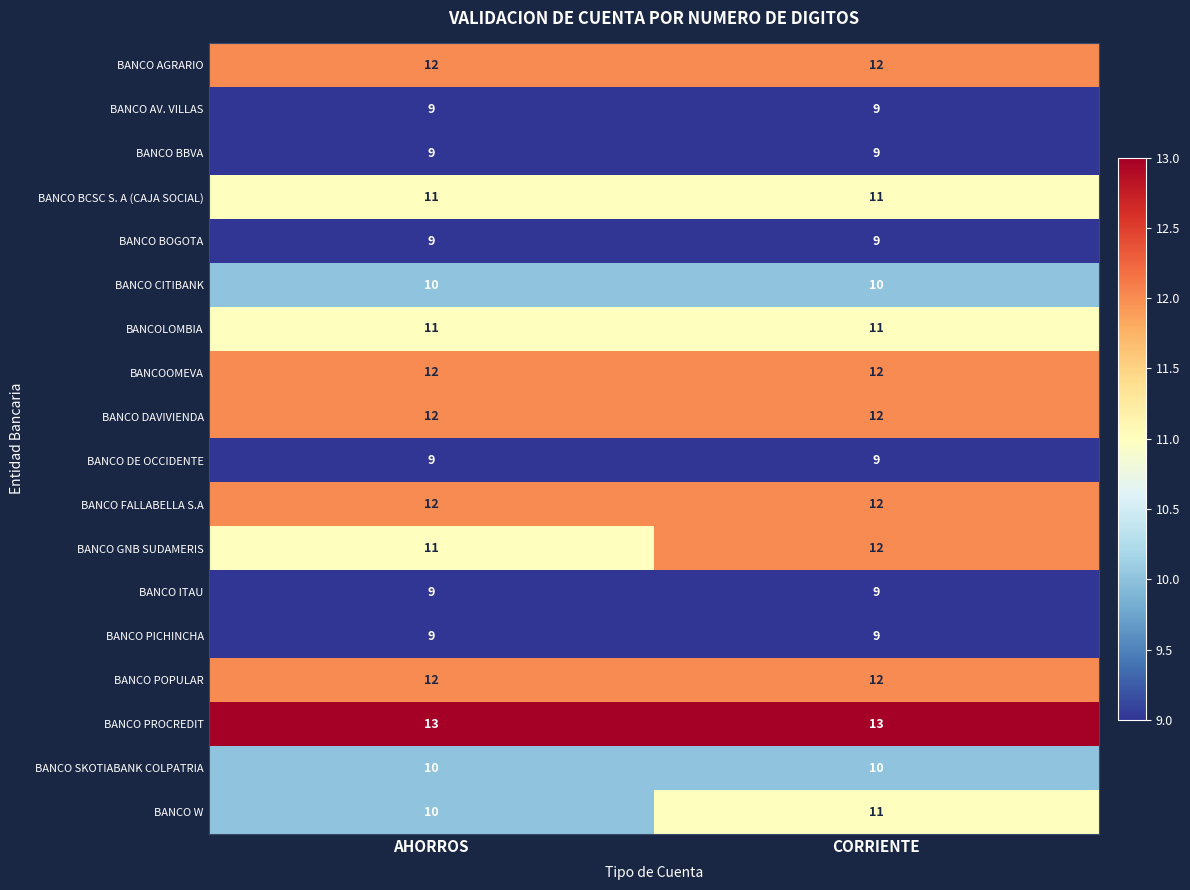

The value of BANCO AGRARIO at CORRIENTE is 5. True or false?

False